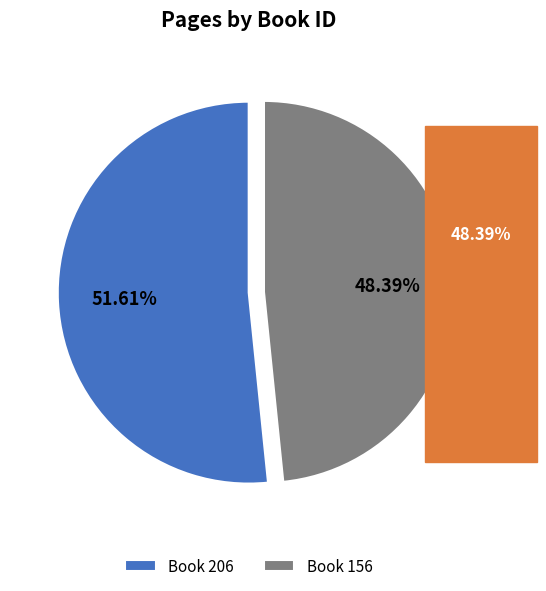

How many slices are in this pie chart?

2